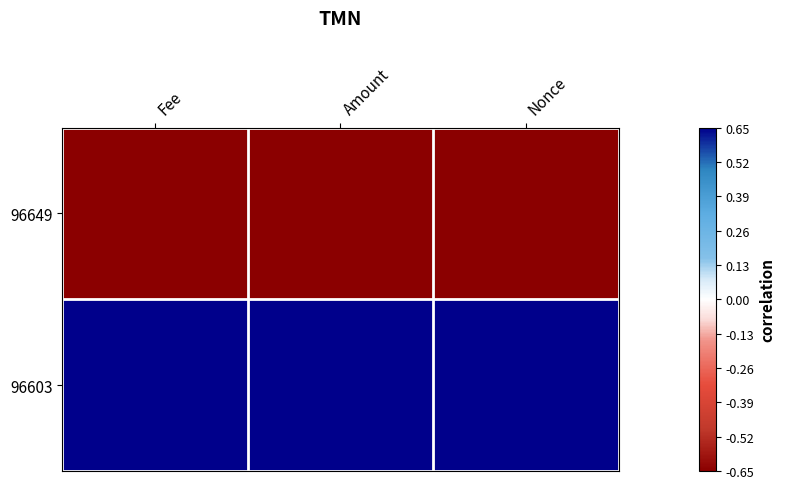

Reading right to left, list all the values displayed in this chart.

96649: Nonce=-1	Amount=-1	Fee=-1
96603: Nonce=1	Amount=1	Fee=1